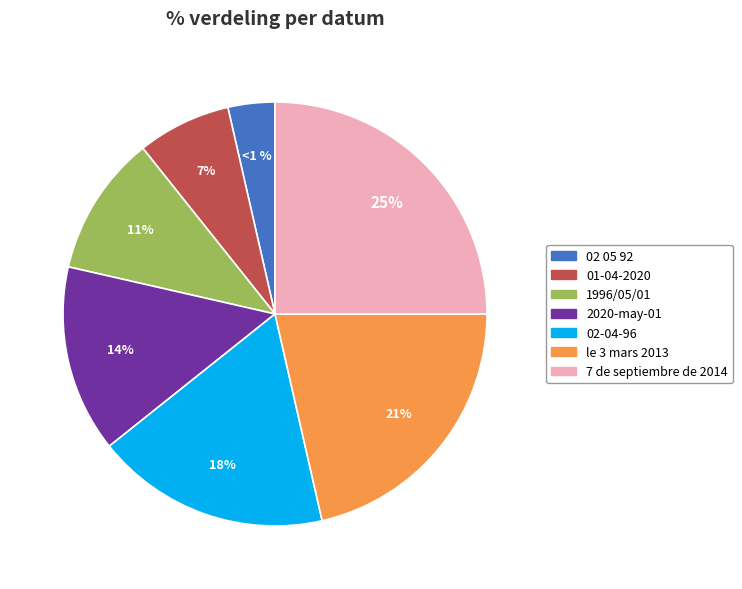

How many slices are in this pie chart?

7